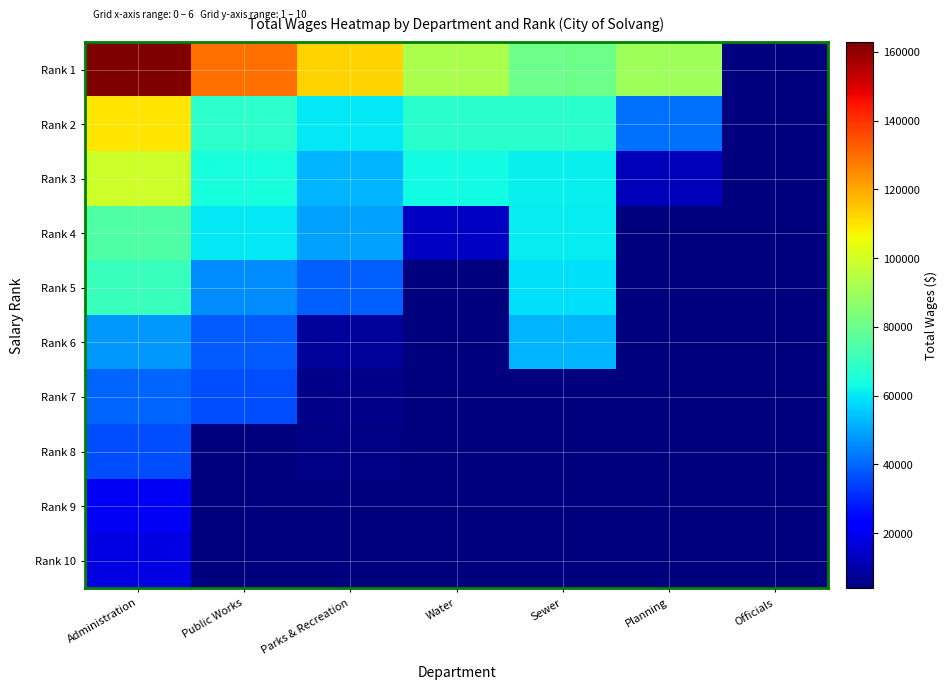

How many data points does each series have?

7